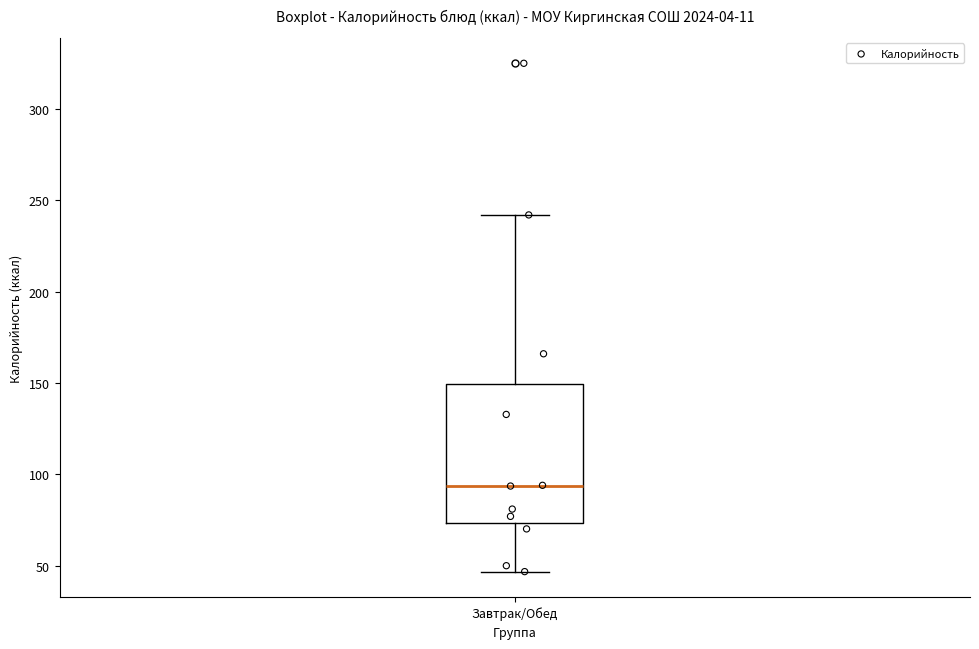

Where is the upper edge of the box for Завтрак/Обед on the y-axis? The values are not printed on the chart, so give them approximately, as read against the axis.

150